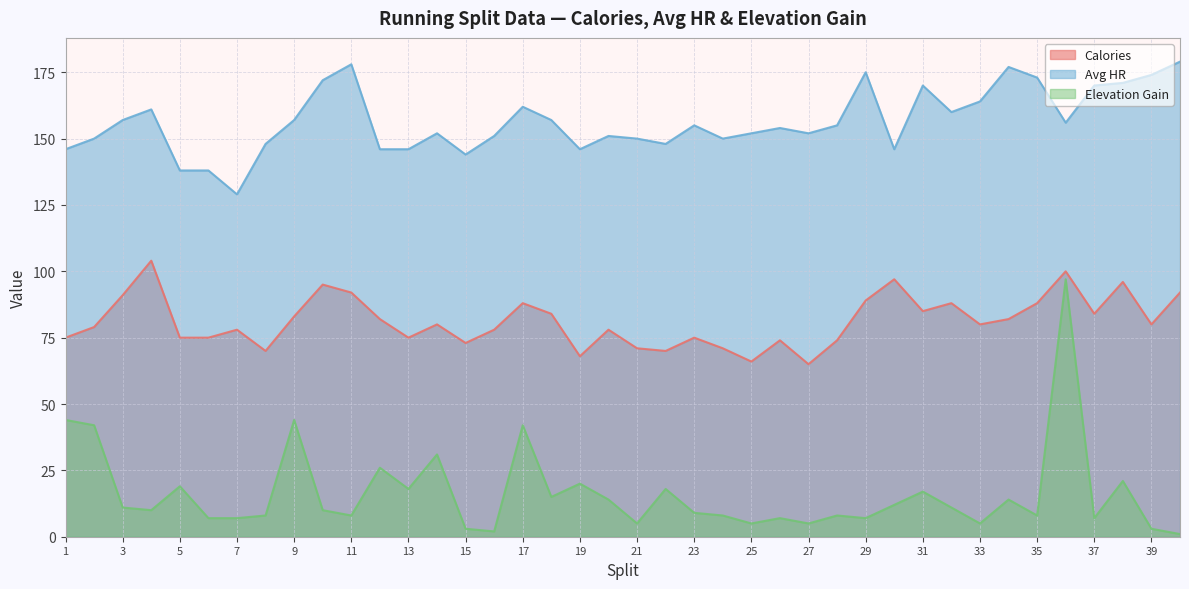

What is the approximate value of Calories at 22, to the nearest 10?

70